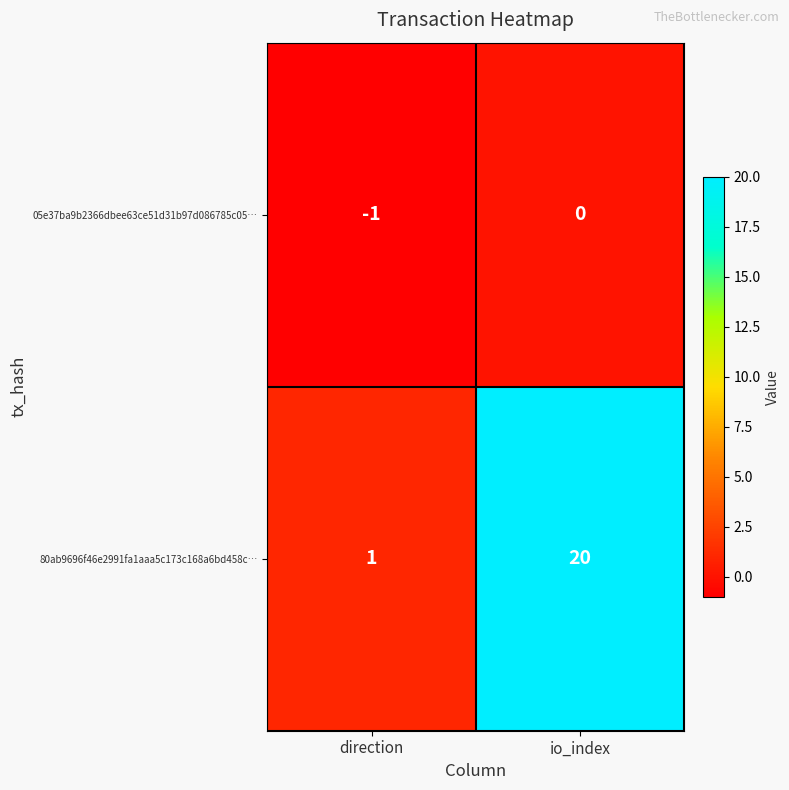

Is it true that 05e37ba9b2366dbee63ce51d31b97d086785c05… equals -1 at direction?

True